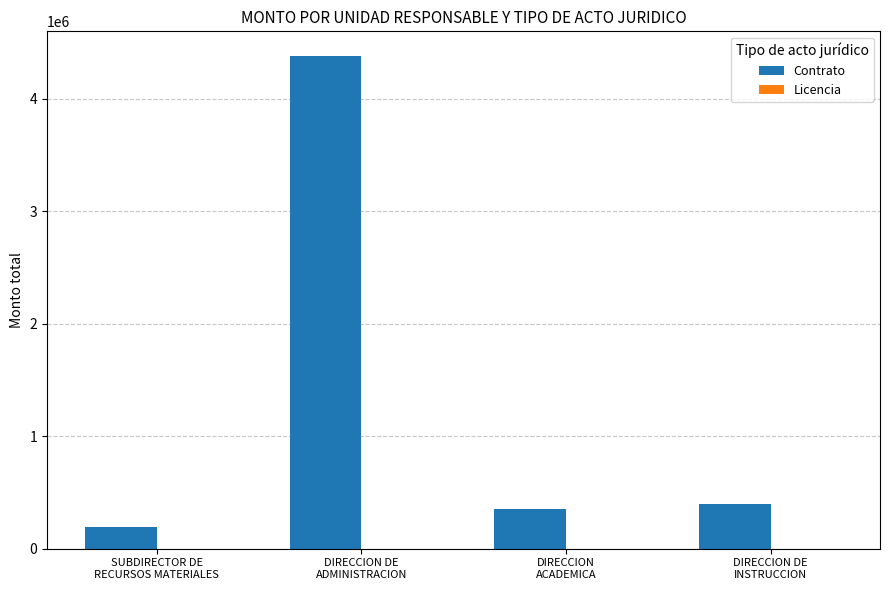

What is the label of the 3rd bar from the left?

DIRECCION
ACADEMICA